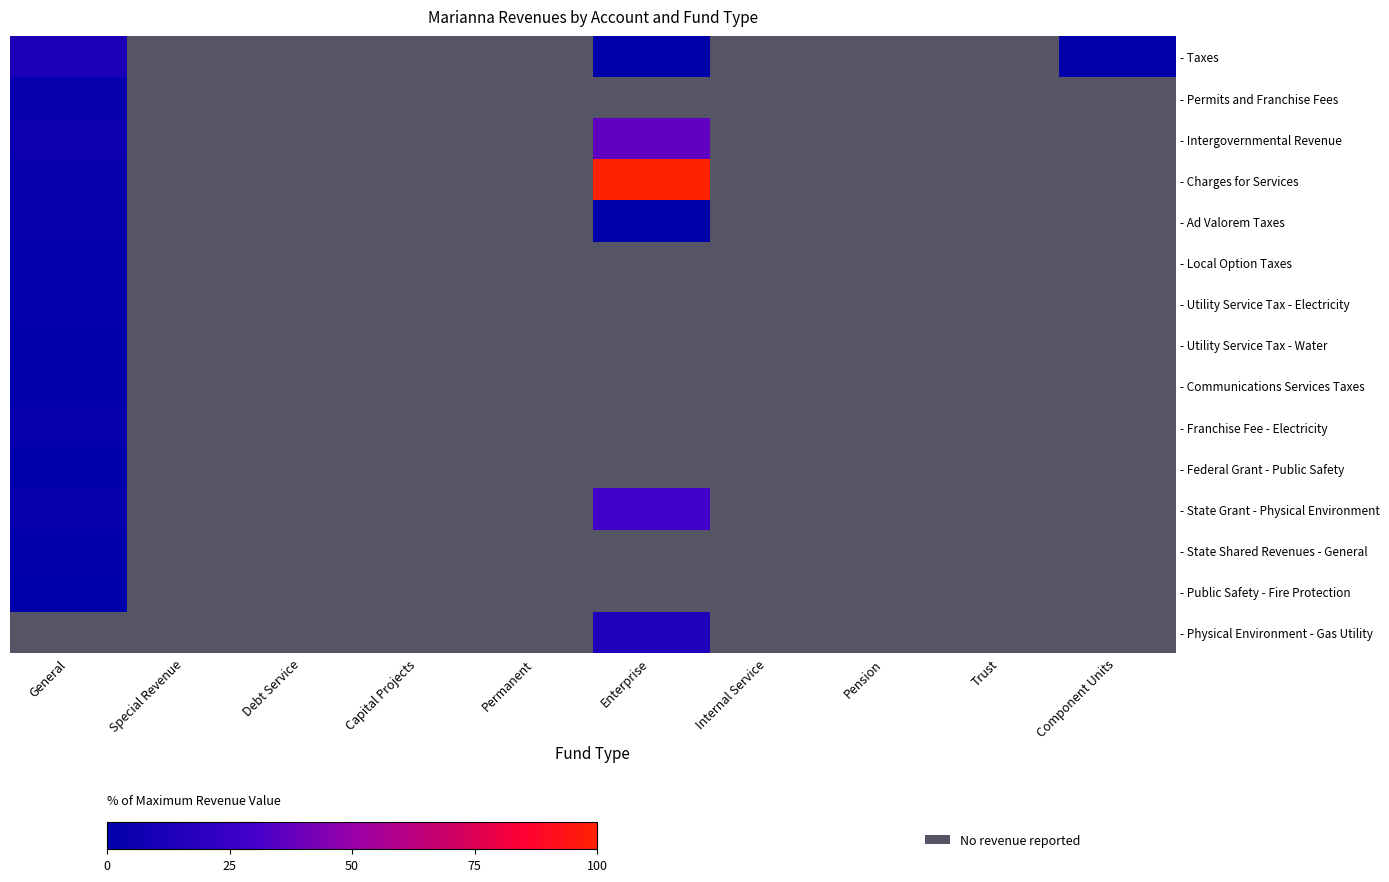

At which category is the sum across all series the highest?

Enterprise